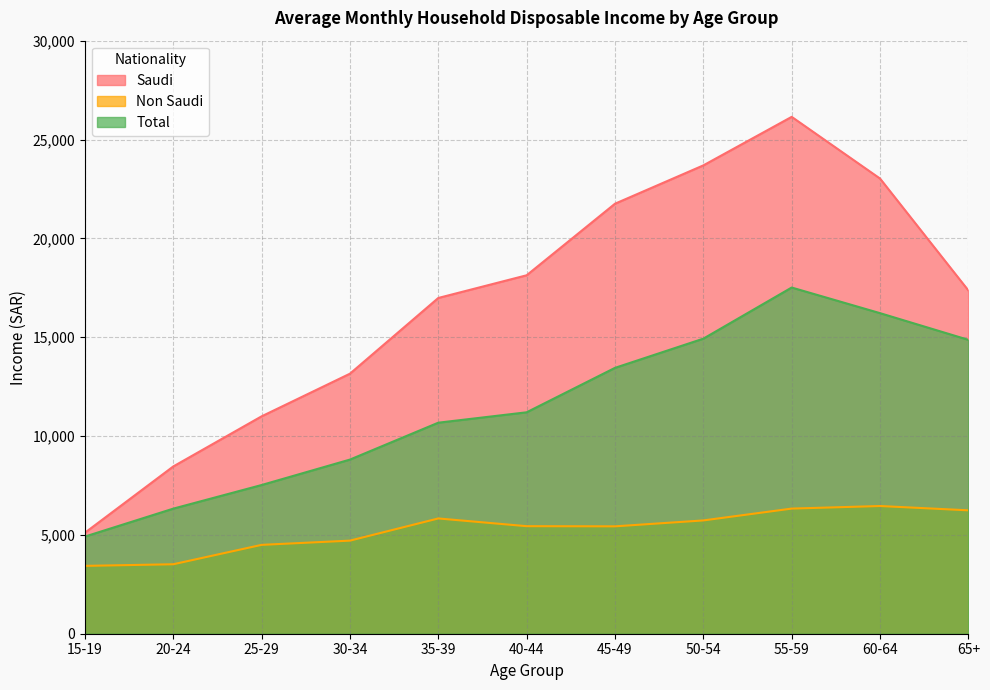

Is the value of Total at 20-24 greater than the value of Saudi at 25-29?

No